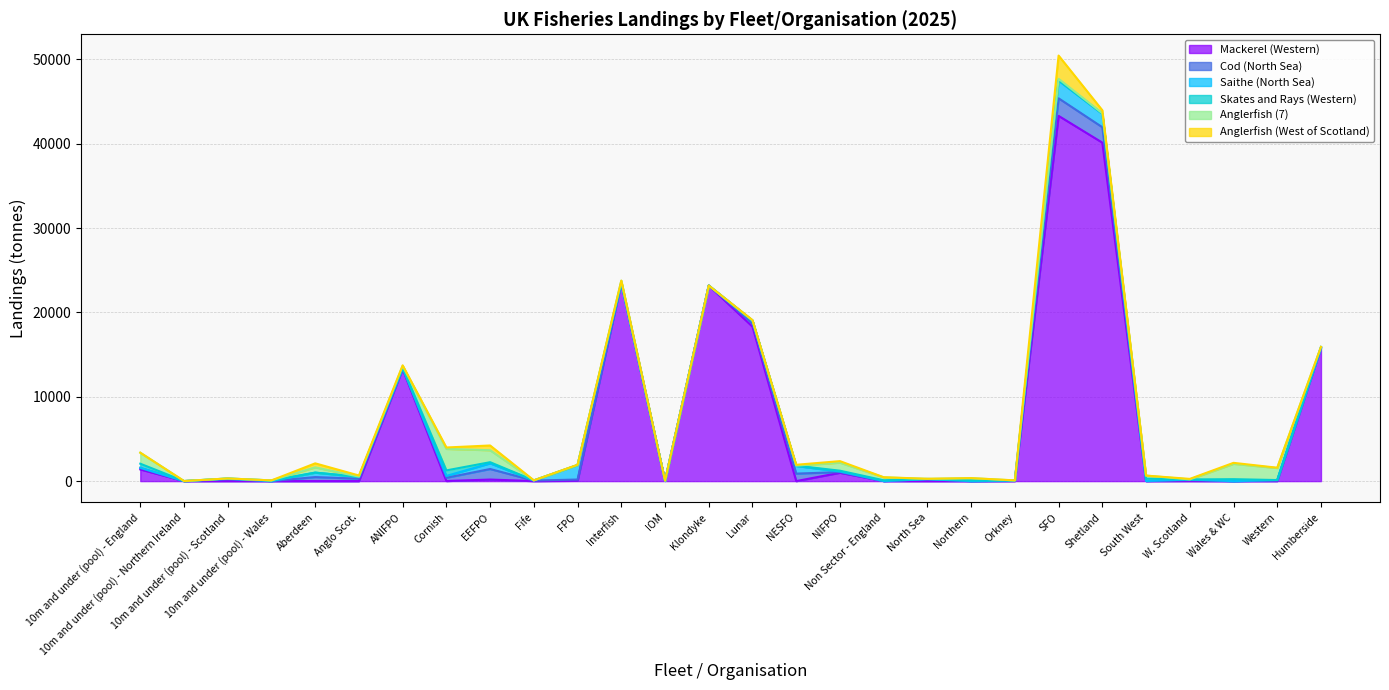

How many values in Mackerel (Western) are above zero?

27